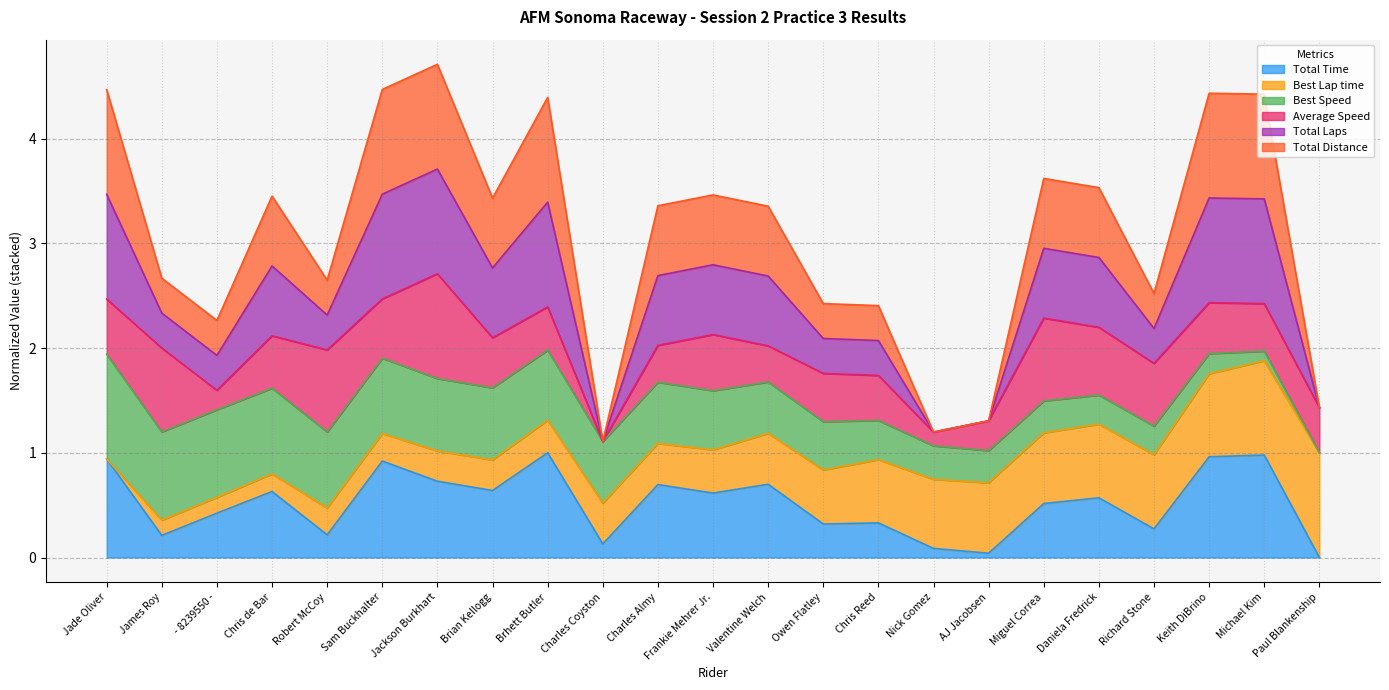

What is the difference between the second highest and second lowest values in the Total Time series?

0.9